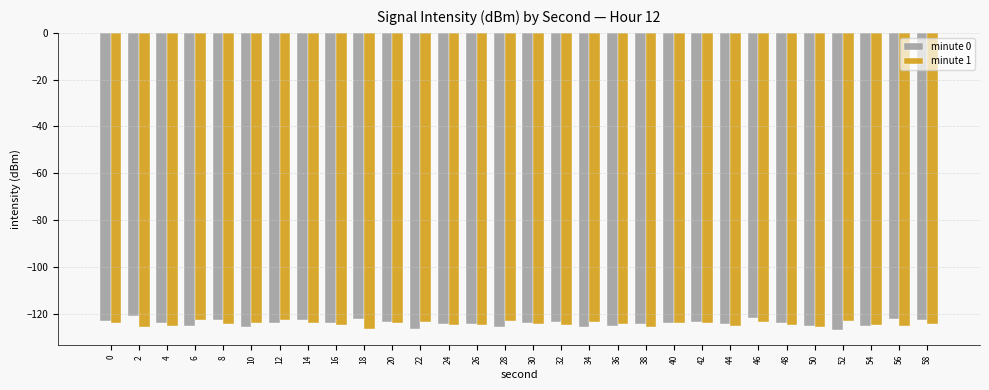

What is the minimum value for minute 1?

-126.8